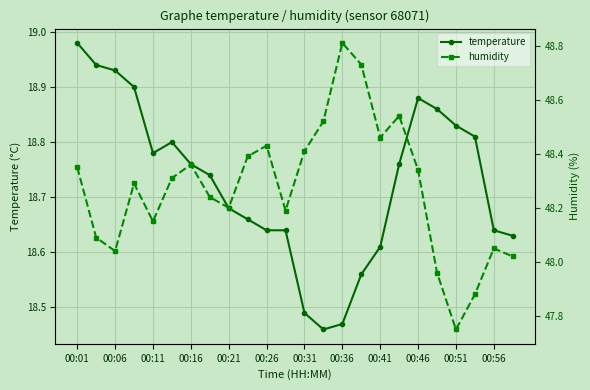

What is the minimum value shown in the chart?

18.5